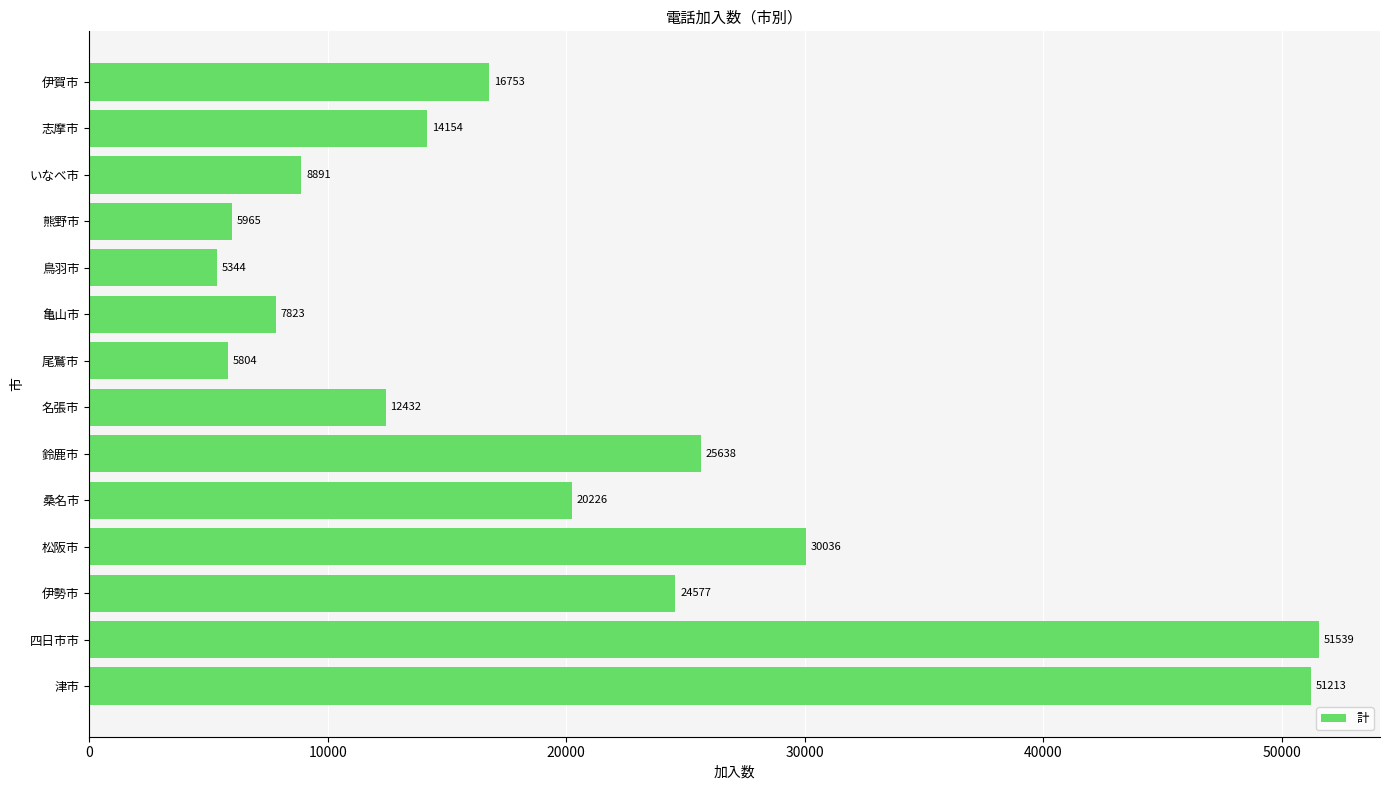

Which has a higher value, 鳥羽市 or 志摩市?

志摩市